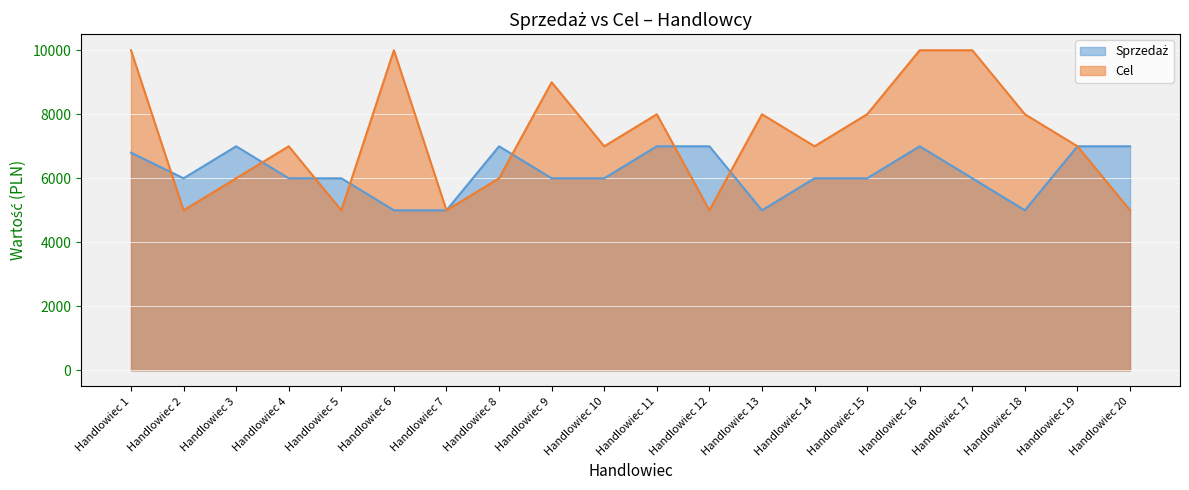

How many lines are shown in the chart?

2